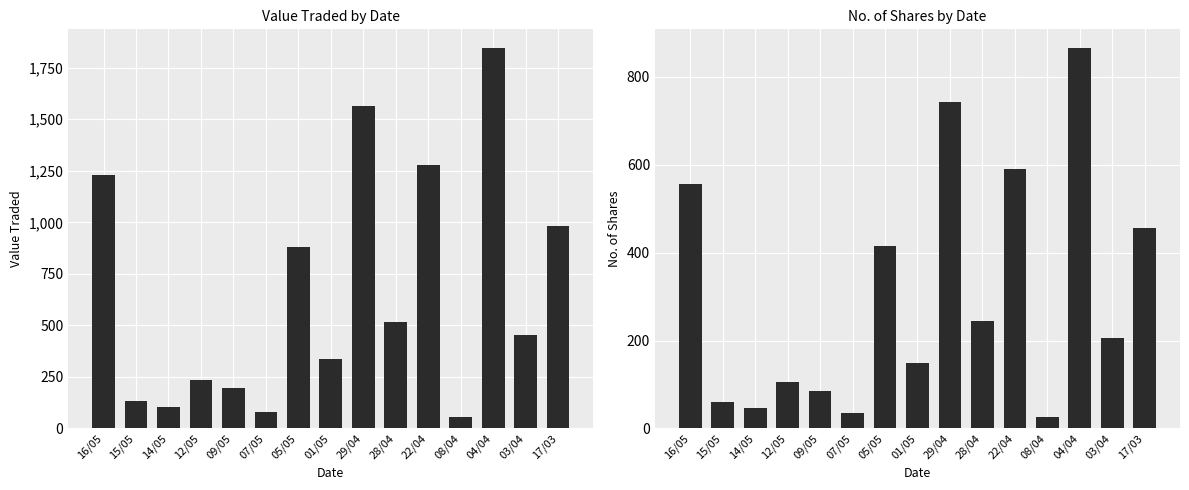

What is the label of the 5th bar from the left?

09/05